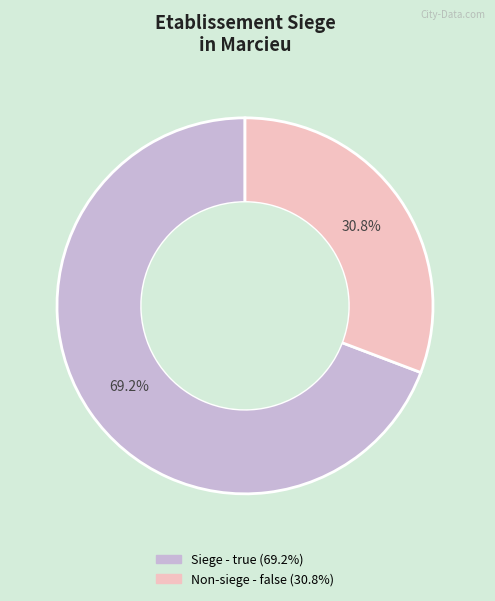

Is there a majority slice in this chart?

Yes